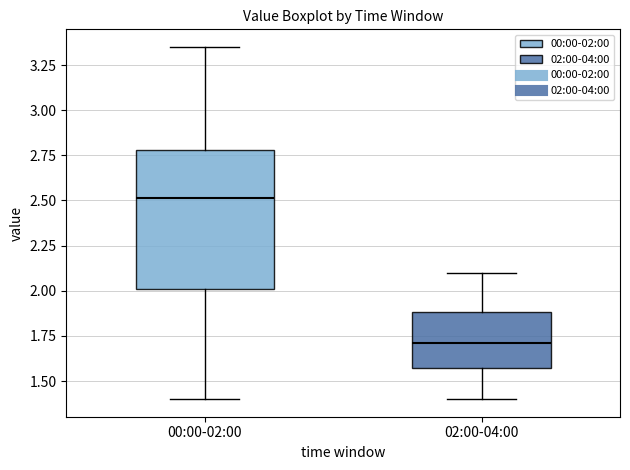

Reading left to right, transcribe this box plot: for each box, give where its median line is, the range the box spans, and where its two whiskers end, as read against the y-axis. The values are not printed on the chart, so give them approximately, as read against the axis.

00:00-02:00: median 2.50, box 2.00 to 2.80, whiskers 1.40 to 3.35
02:00-04:00: median 1.70, box 1.55 to 1.90, whiskers 1.40 to 2.10